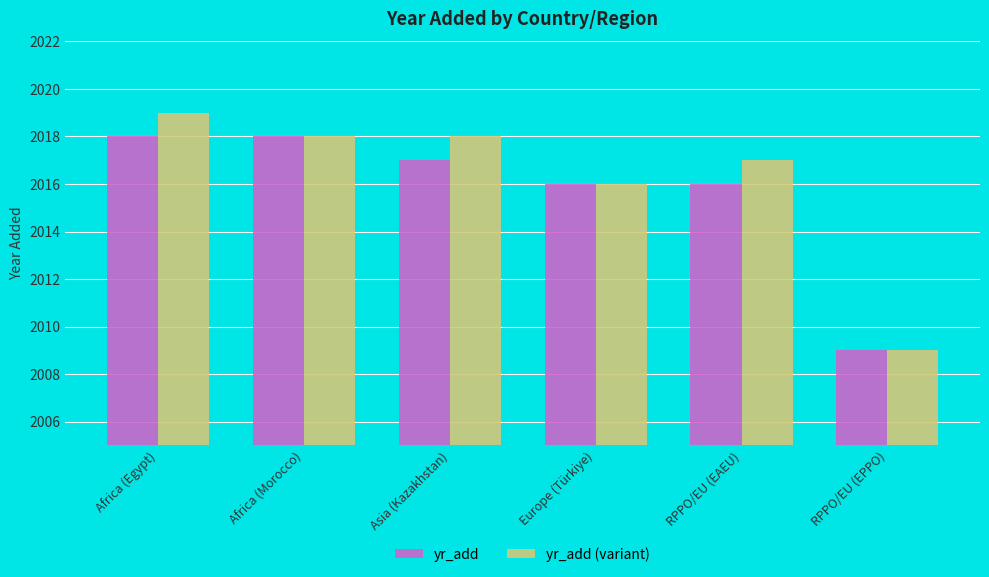

What is the average value of the yr_add (variant) series?

2016